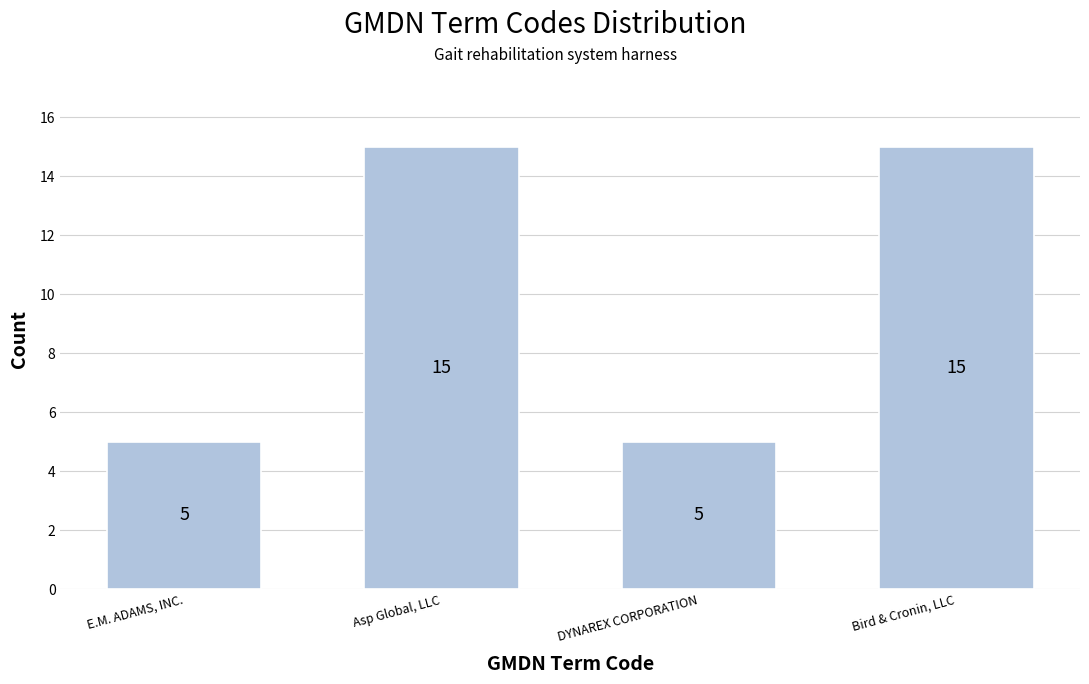

Reading left to right, transcribe all the data shown in this chart.

E.M. ADAMS, INC.=5	Asp Global, LLC=15	DYNAREX CORPORATION=5	Bird & Cronin, LLC=15